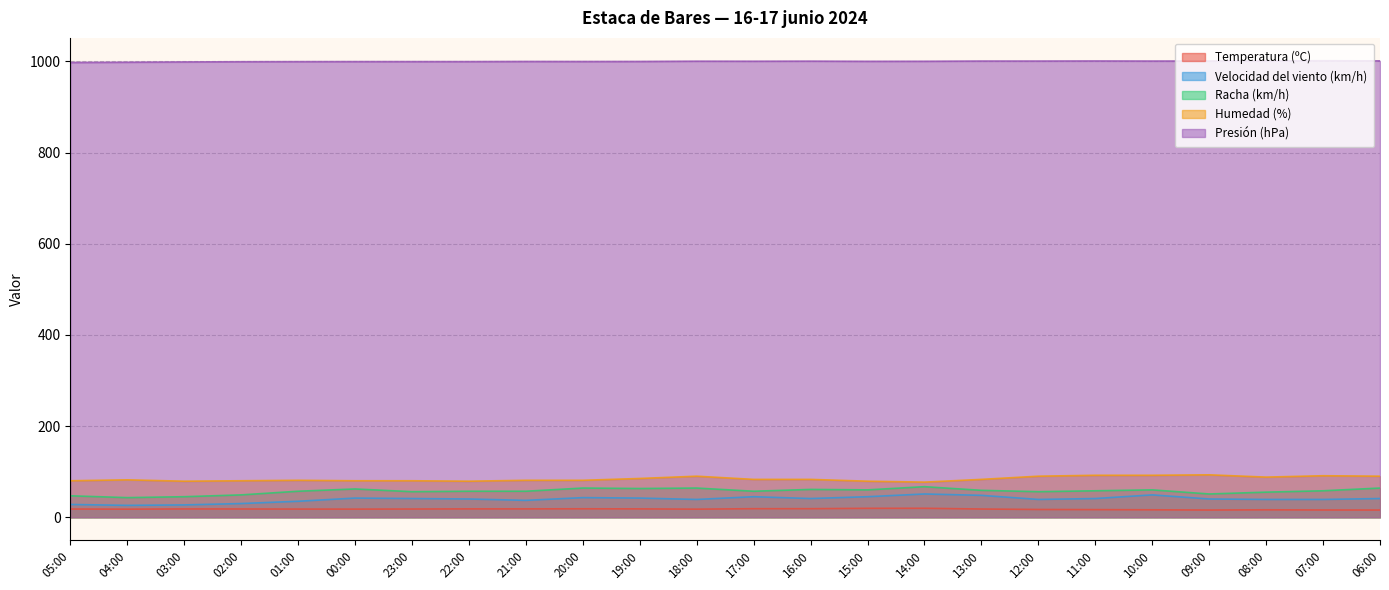

Which has a higher value, 11:00 or 22:00?

22:00